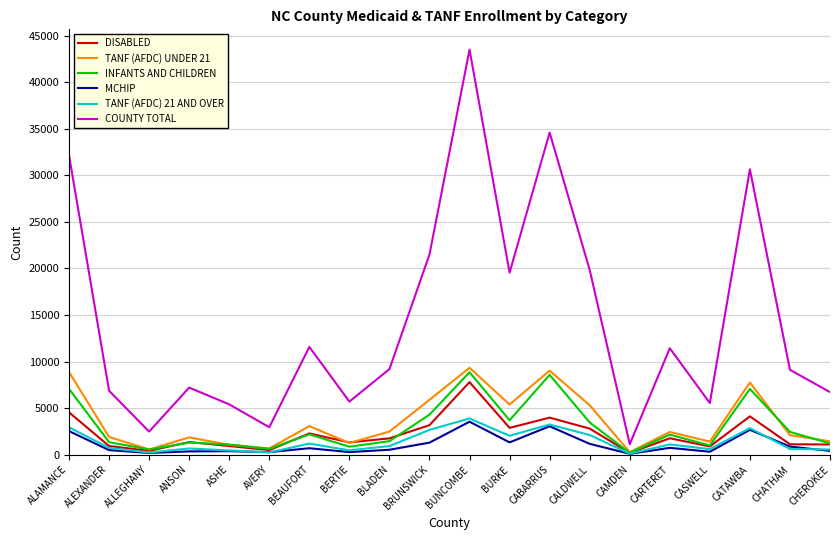

True or false: COUNTY TOTAL and INFANTS AND CHILDREN intersect in this chart.

False